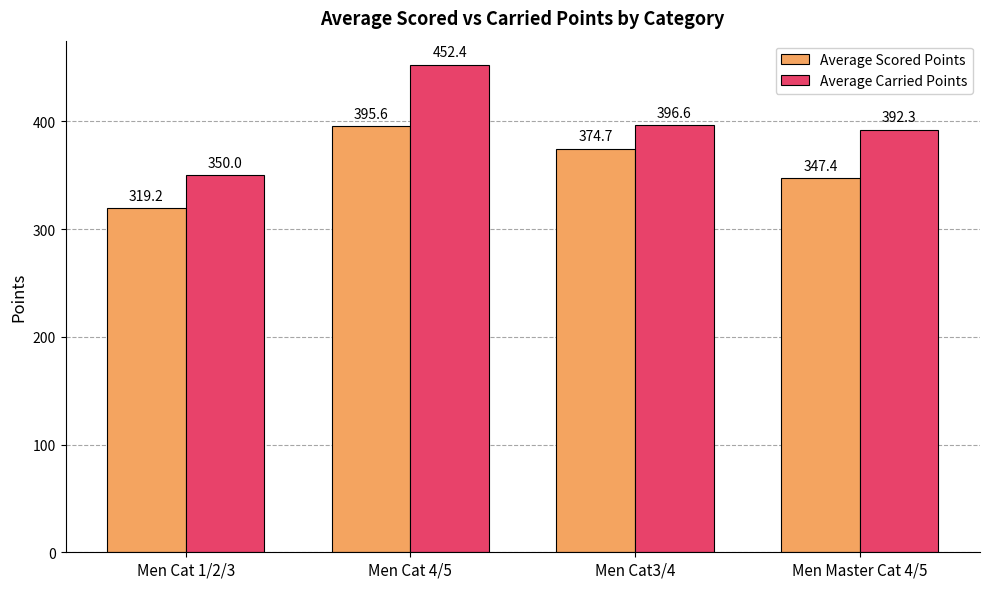

Reading left to right, list all the values displayed in this chart.

Average Scored Points: Men Cat 1/2/3=319.2	Men Cat 4/5=395.6	Men Cat3/4=374.7	Men Master Cat 4/5=347.4
Average Carried Points: Men Cat 1/2/3=350.0	Men Cat 4/5=452.4	Men Cat3/4=396.6	Men Master Cat 4/5=392.3